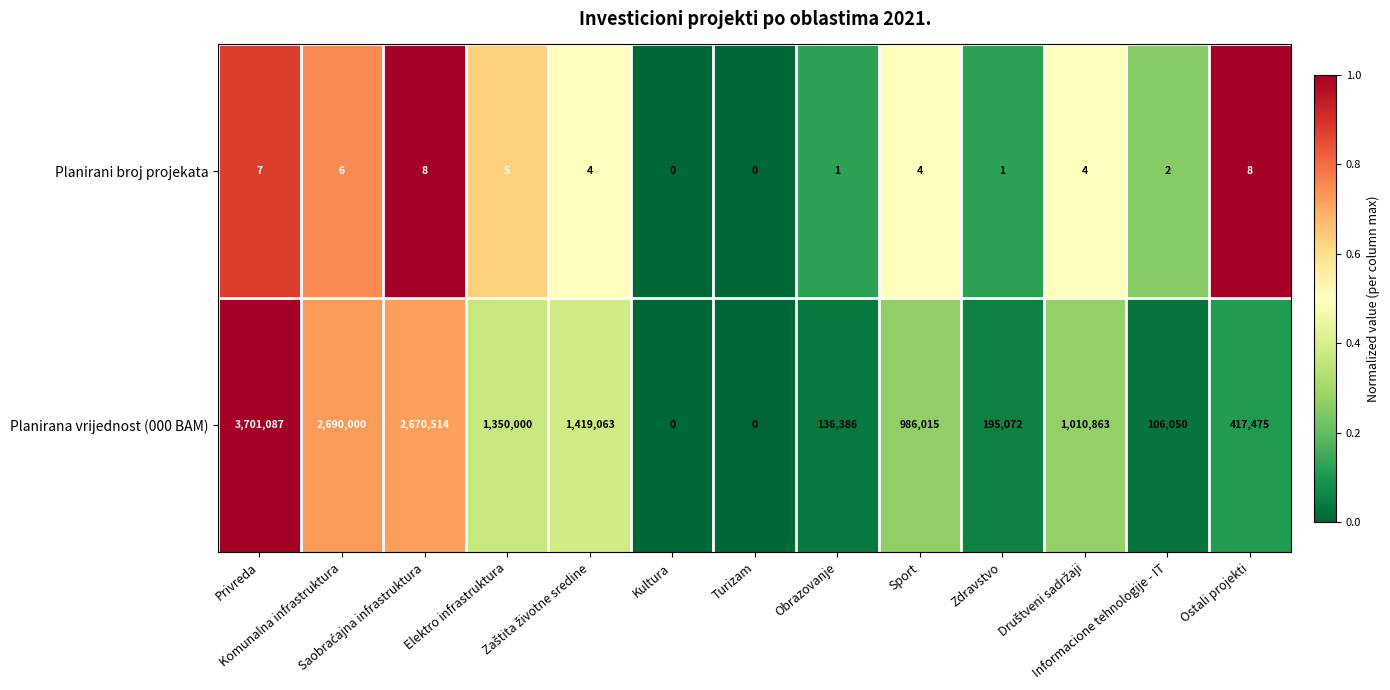

Rank the series by their average value, from highest to lowest.

Planirana vrijednost (000 BAM), Planirani broj projekata